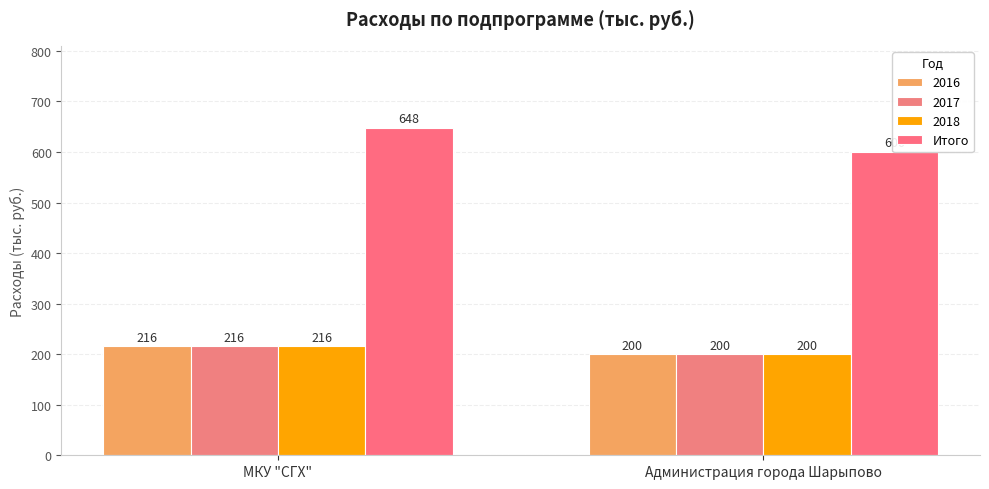

True or false: the data shows 1078 at МКУ "СГХ".

False